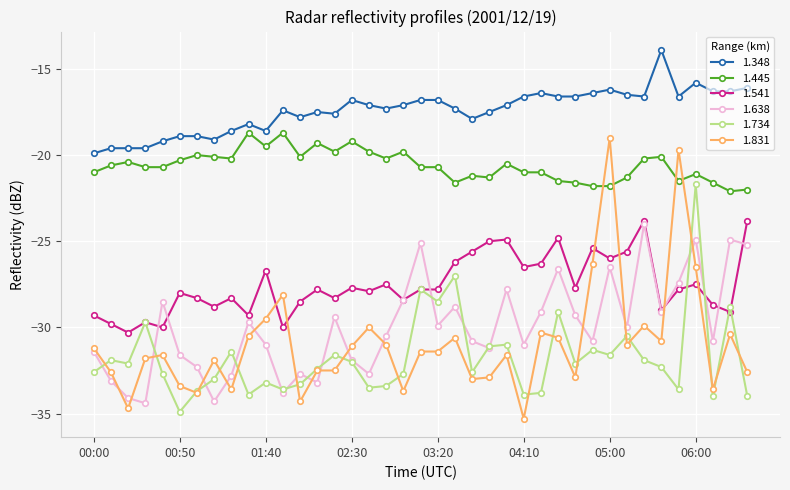

True or false: 1.445 and 1.638 cross at least once.

False